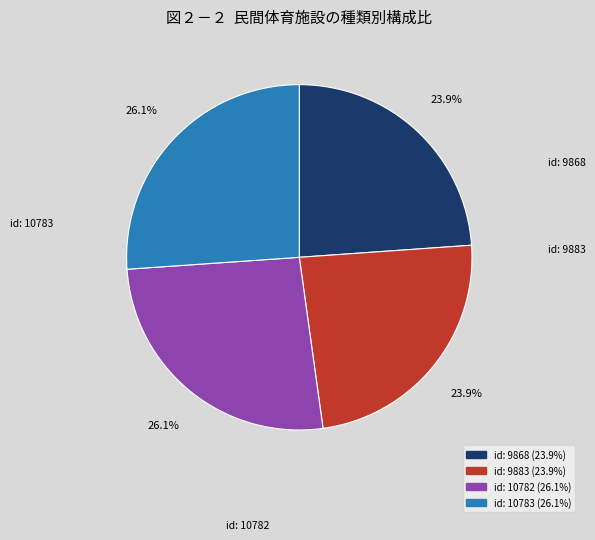

What is the ratio of the value at id: 9883 to the value at id: 10783?

0.9